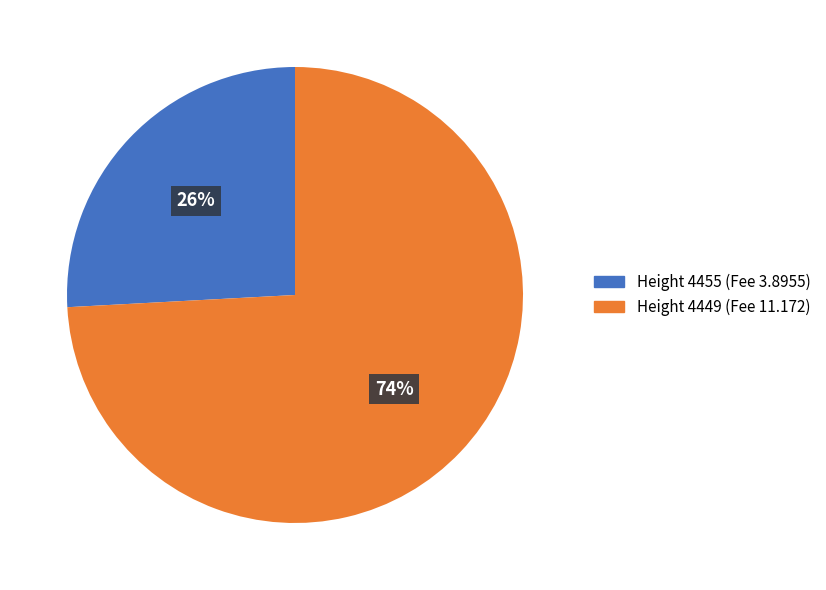

To the nearest percent, what is the difference between the largest and smallest slice percentages?

48%